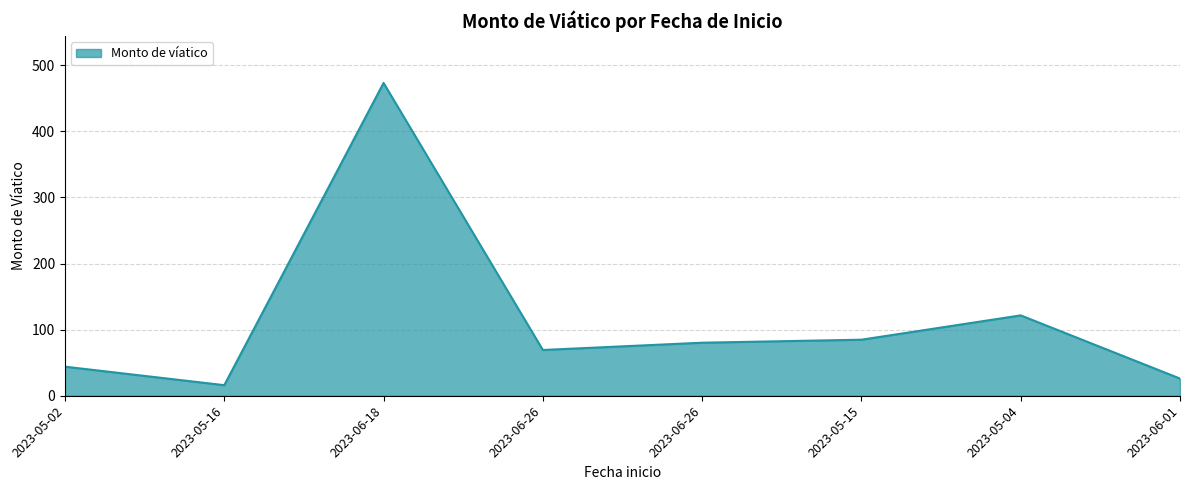

How many points are lower than both their immediate neighbors (excluding endpoints)?

2